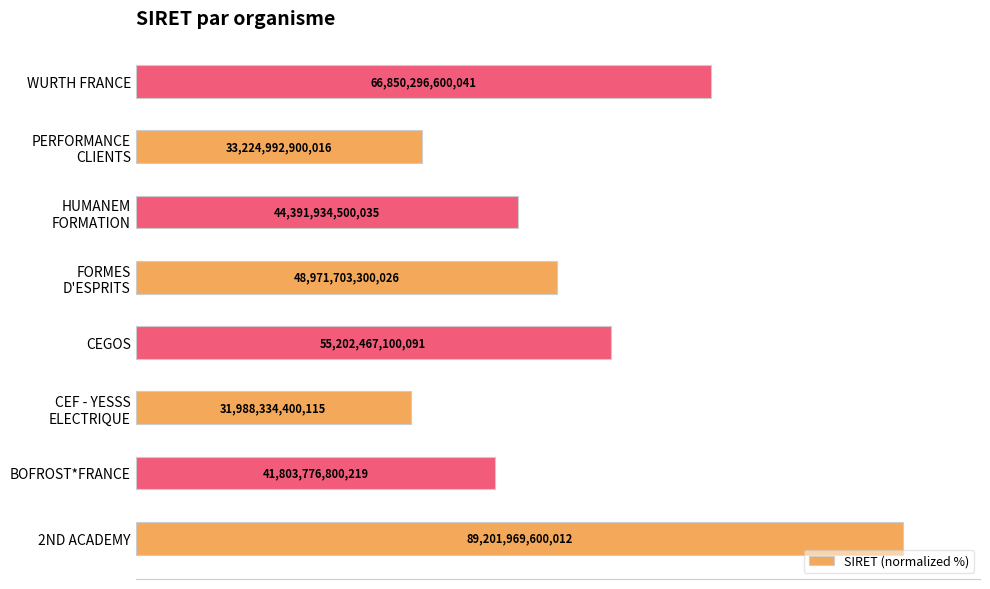

Are the bars horizontal?

Yes